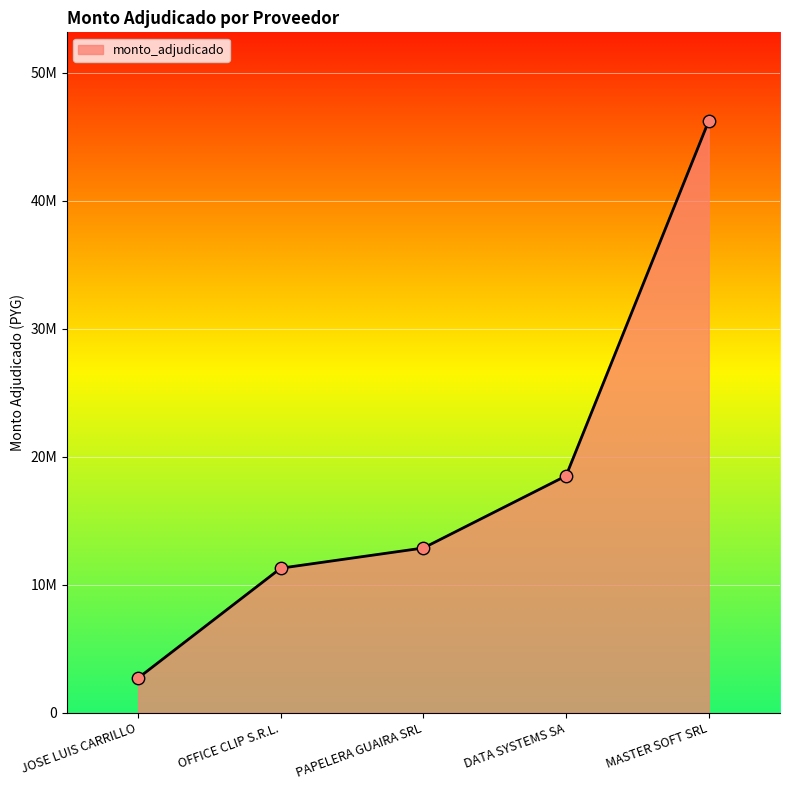

Approximately how many times larger is the value at DATA SYSTEMS SA compared to MASTER SOFT SRL?

0.4